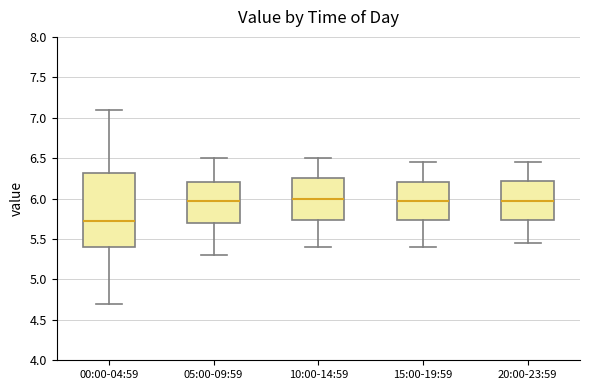

Which box is the tallest, from its lower edge to its upper edge?

00:00-04:59